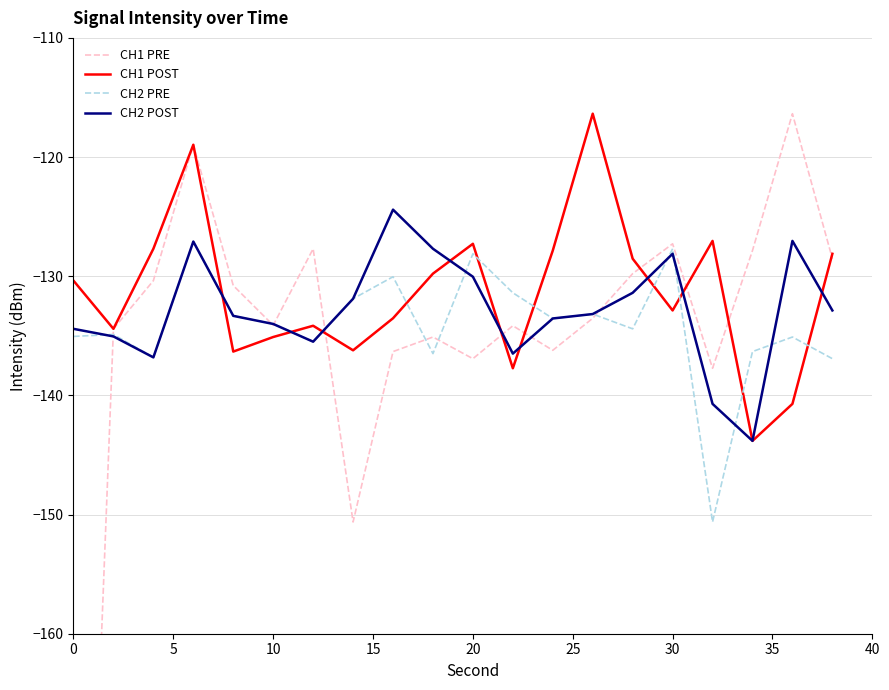

How many intersections are there between CH1 PRE and CH2 PRE?

7